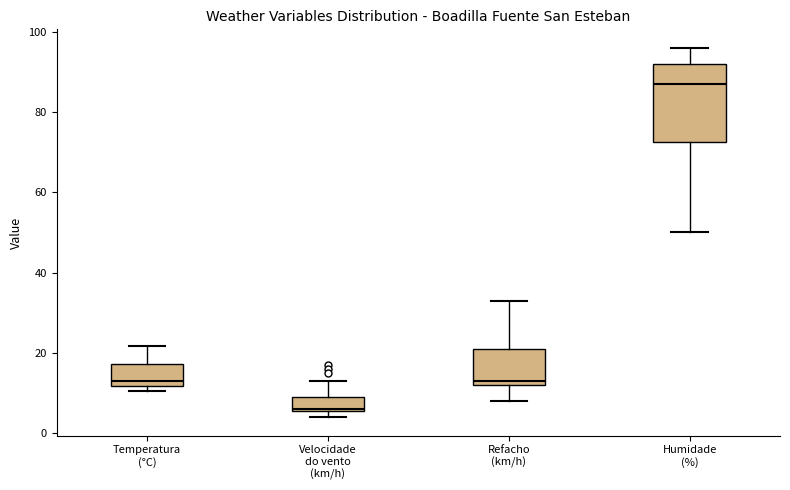

Reading left to right, read every box against the y-axis: the position of its median line, the range the box covers, and the ends of its whiskers. The values are not printed on the chart, so give them approximately, as read against the axis.

Temperatura (°C): median 14, box 12 to 18, whiskers 10 to 22
Velocidade do vento (km/h): median 6, box 6 to 10, whiskers 4 to 14
Refacho (km/h): median 14, box 12 to 22, whiskers 8 to 34
Humidade (%): median 88, box 72 to 92, whiskers 50 to 96